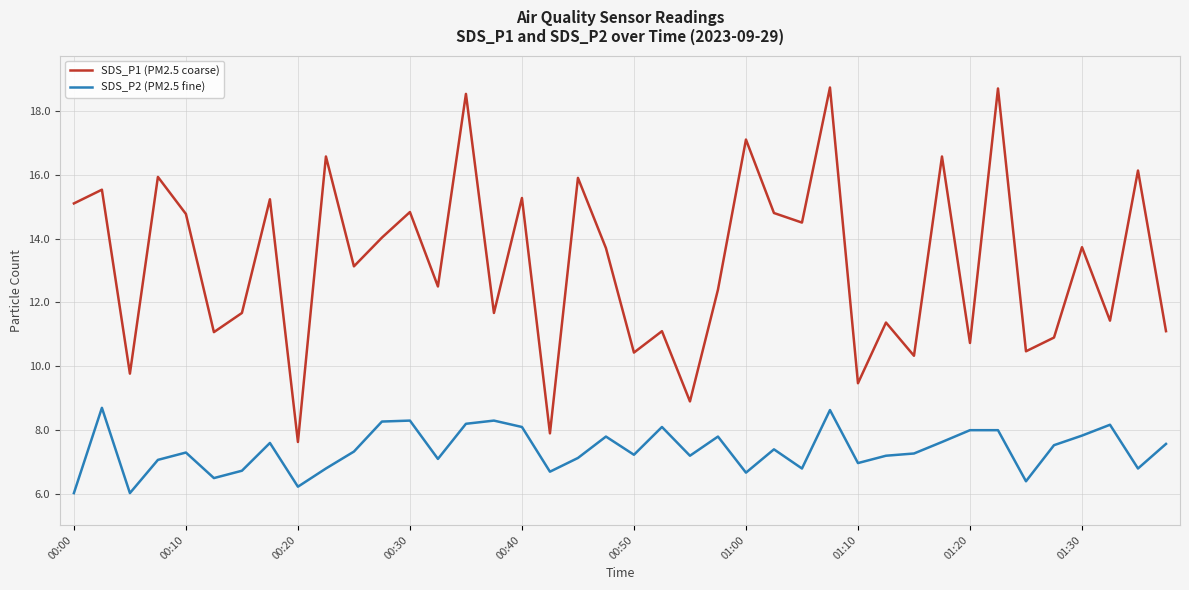

What is the maximum value for SDS_P2 (PM2.5 fine)?

8.7